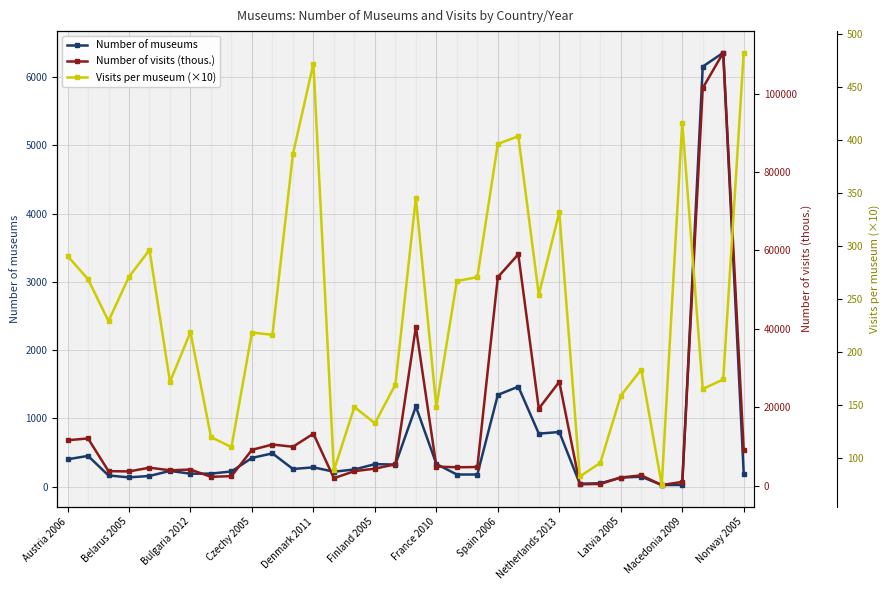

At how many categories does at least one series exceed 25065?

6